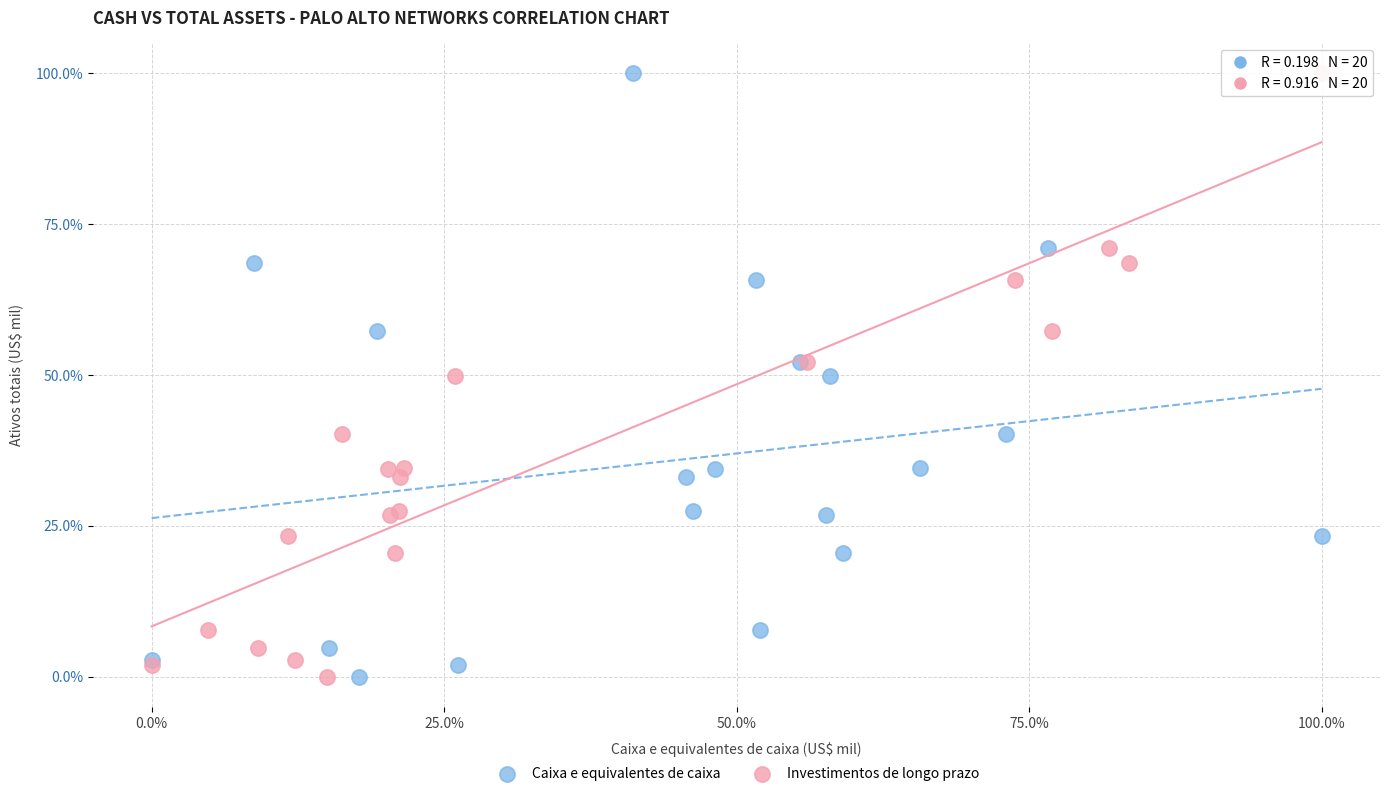

What are all the series names shown in the legend?

Caixa e equivalentes de caixa, Investimentos de longo prazo